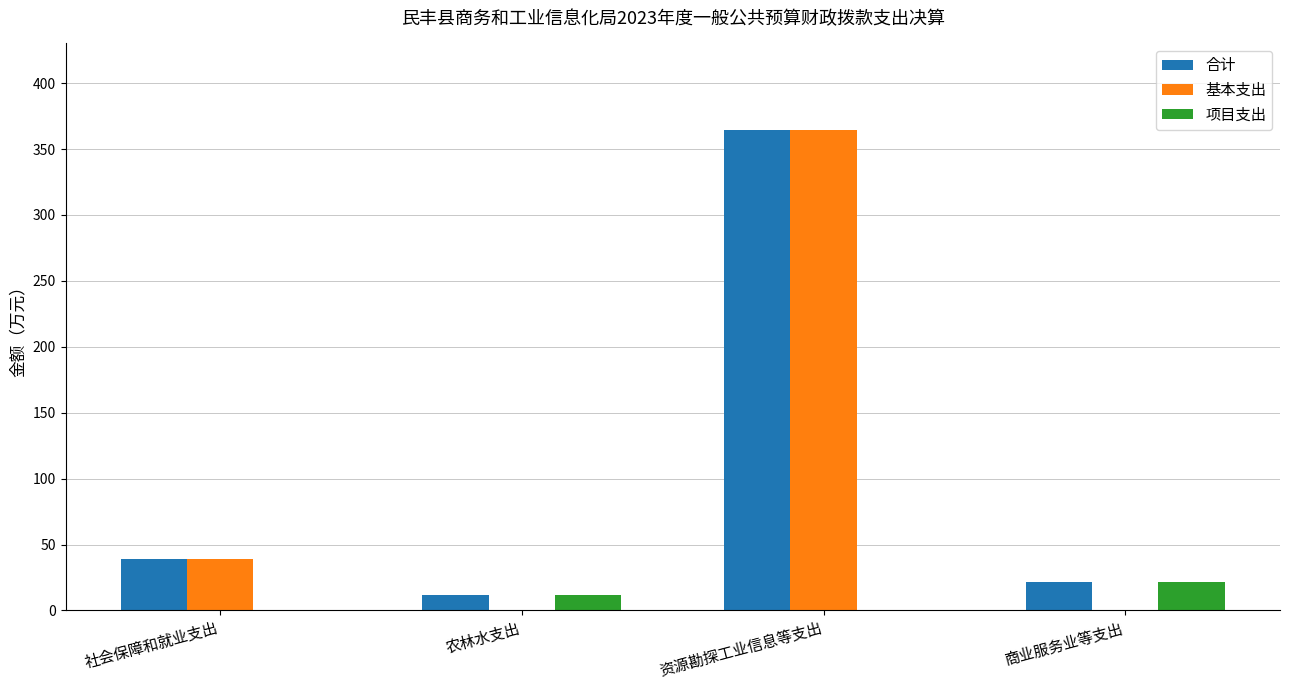

At which label is 合计 closest to 188?

社会保障和就业支出